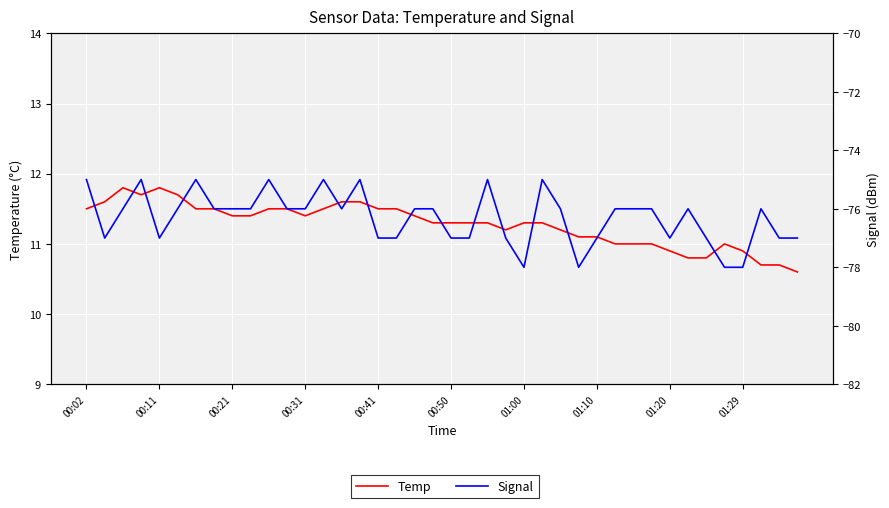

Where is Temp nearest to the value 11?

29